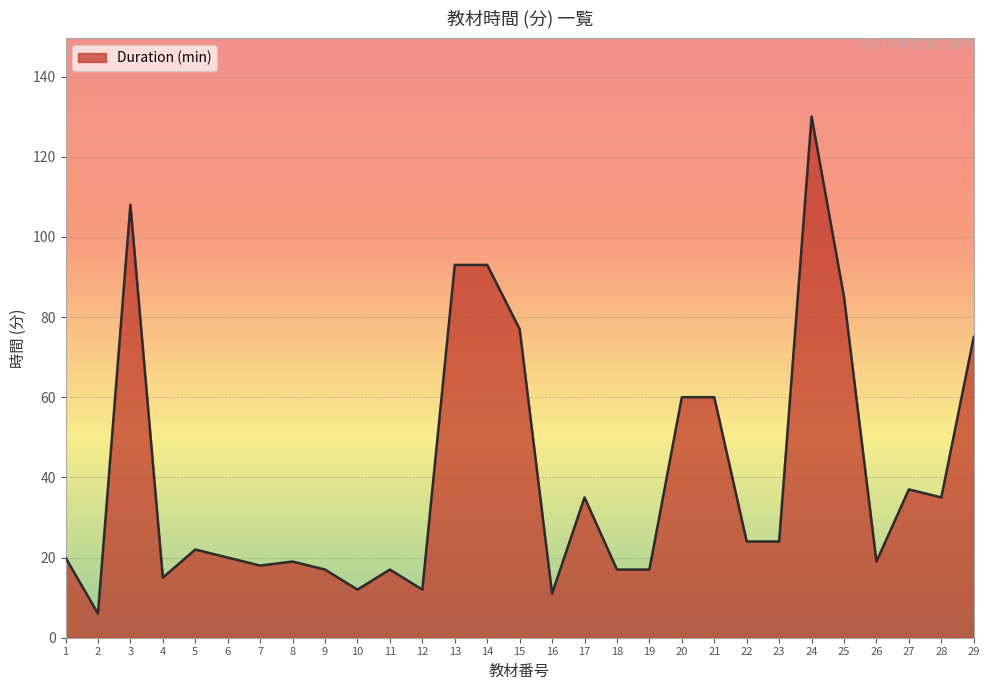

At which category does the data reach its first local peak?

3